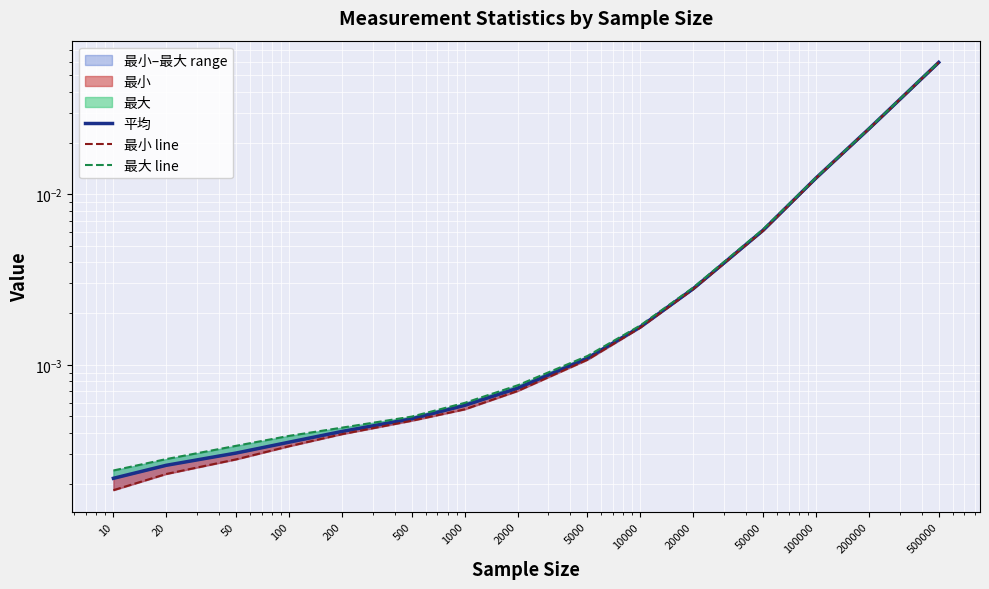

True or false: 平均 has more than 2 interior local peaks.

False